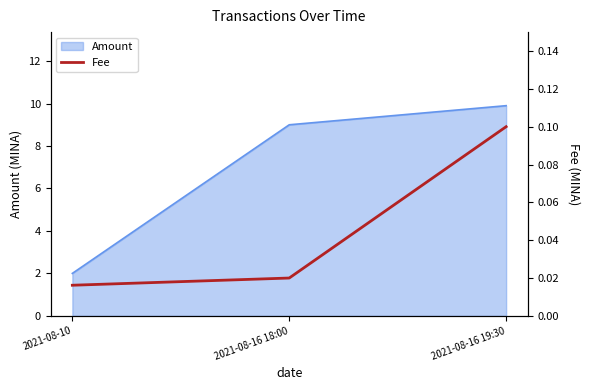

What is the label of the 2nd point from the left?

2021-08-16 18:00